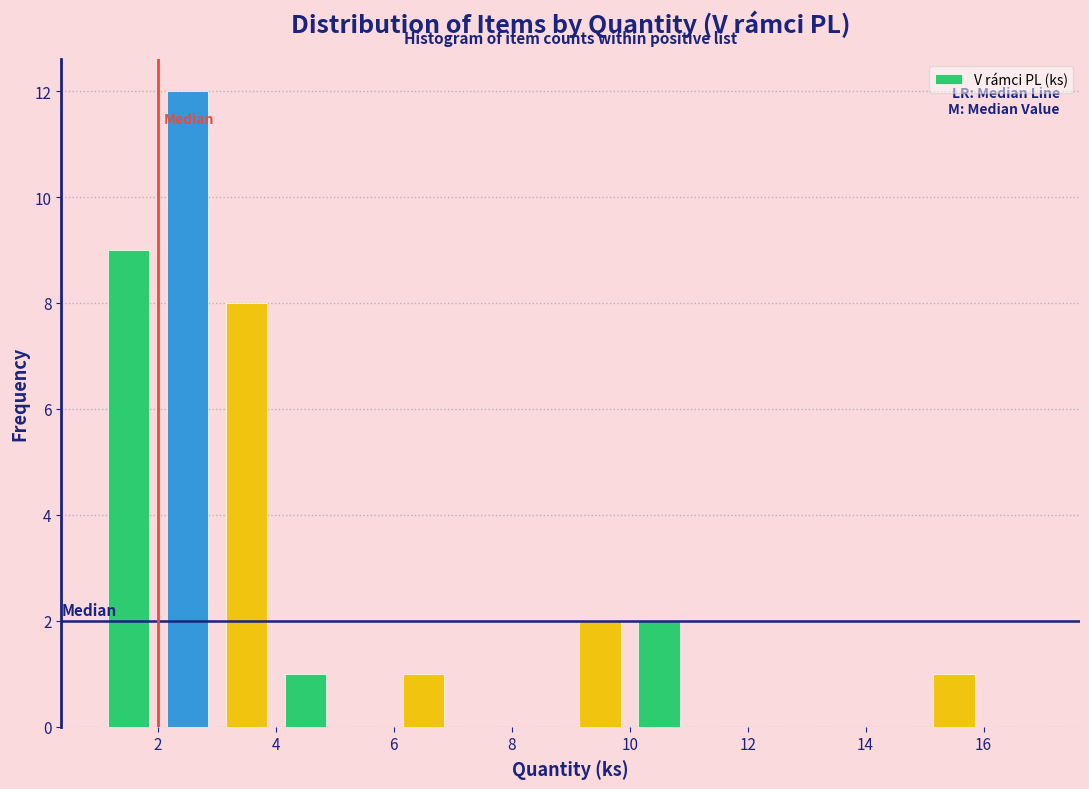

Reading left to right, transcribe this chart: for each bar, give the range it covers on the x-axis and its height. The values are not printed on the chart, so give them approximately, as read against the axis.

1 to 2: 9
2 to 3: 12
3 to 4: 8
4 to 5: 1
5 to 6: 0
6 to 7: 1
7 to 8: 0
8 to 9: 0
9 to 10: 2
10 to 11: 2
11 to 12: 0
12 to 13: 0
13 to 14: 0
14 to 15: 0
15 to 16: 1
16 to 17: 0